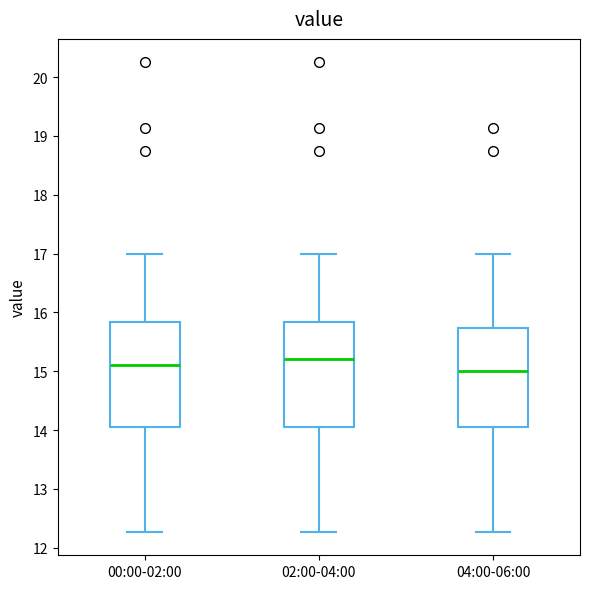

Reading left to right, transcribe this box plot: for each box, give where its median line is, the range the box spans, and where its two whiskers end, as read against the y-axis. The values are not printed on the chart, so give them approximately, as read against the axis.

00:00-02:00: median 15.1, box 14.0 to 15.8, whiskers 12.3 to 17.0
02:00-04:00: median 15.2, box 14.0 to 15.8, whiskers 12.3 to 17.0
04:00-06:00: median 15.0, box 14.0 to 15.7, whiskers 12.3 to 17.0